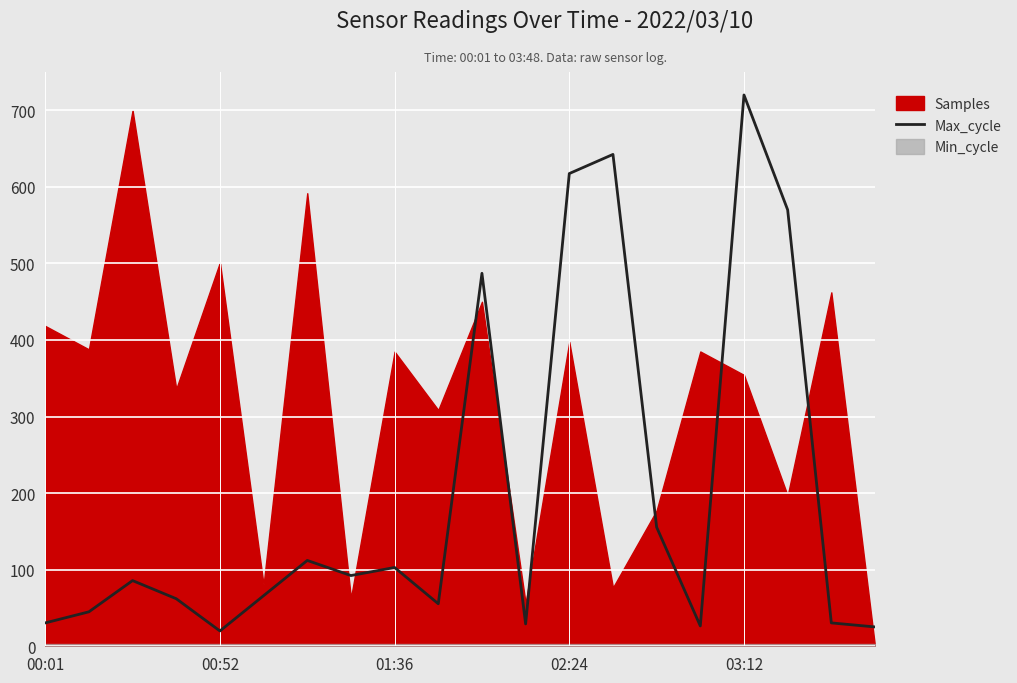

True or false: the data shows 25.3 at 19.

True